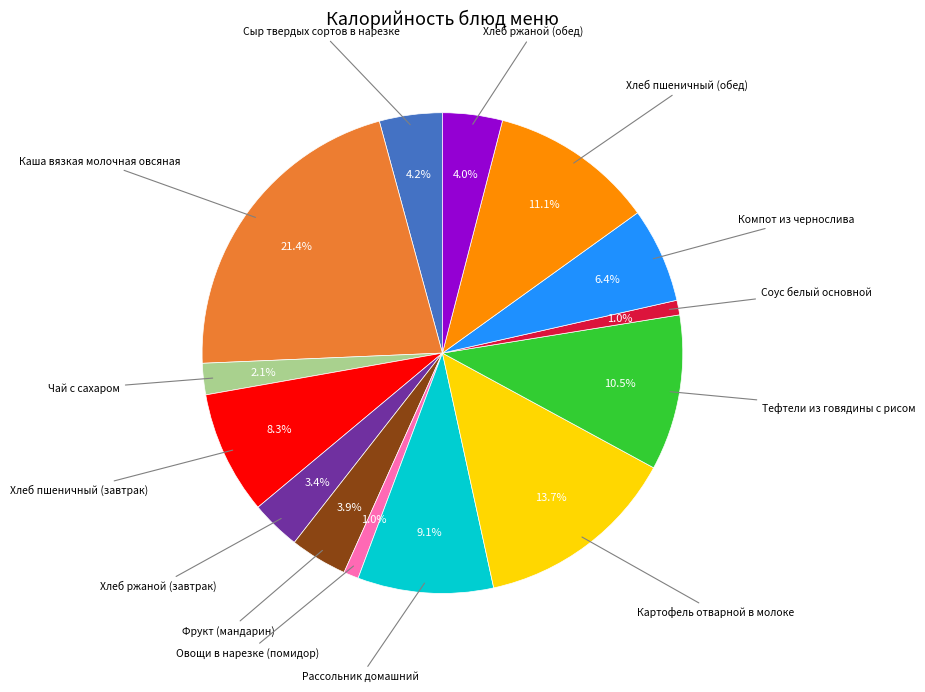

Is there any slice that represents more than half of the pie?

No